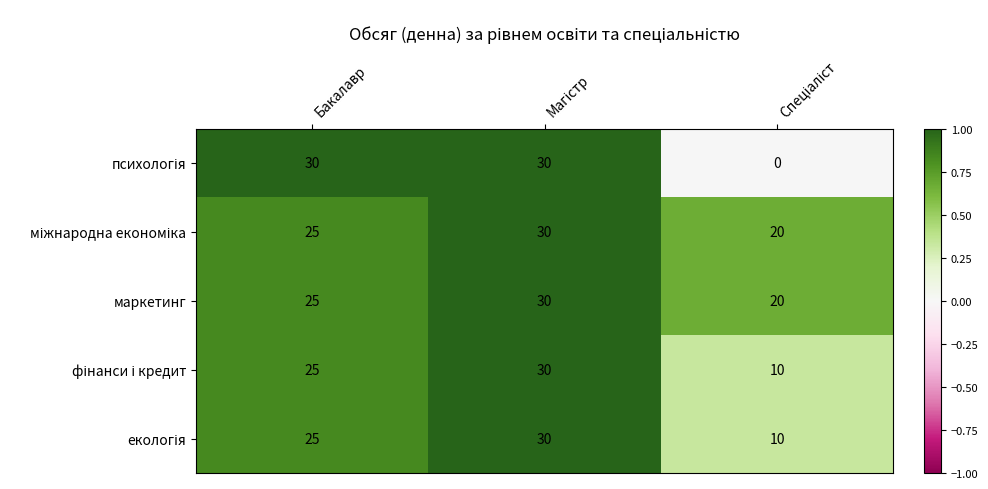

What is the difference between the highest and lowest values at Бакалавр?

5